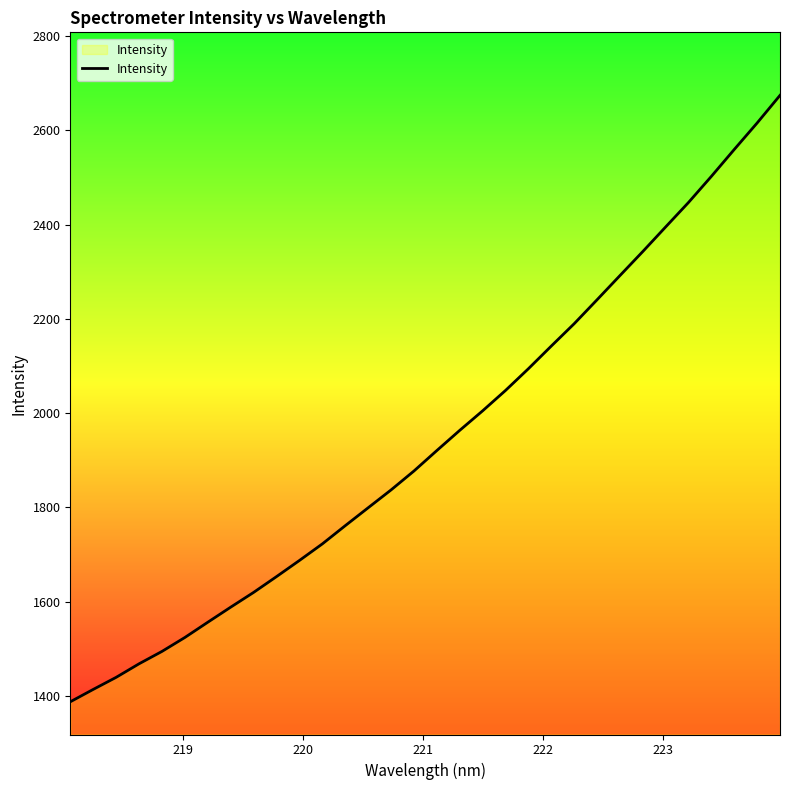

What is the greatest value displayed?

2674.5